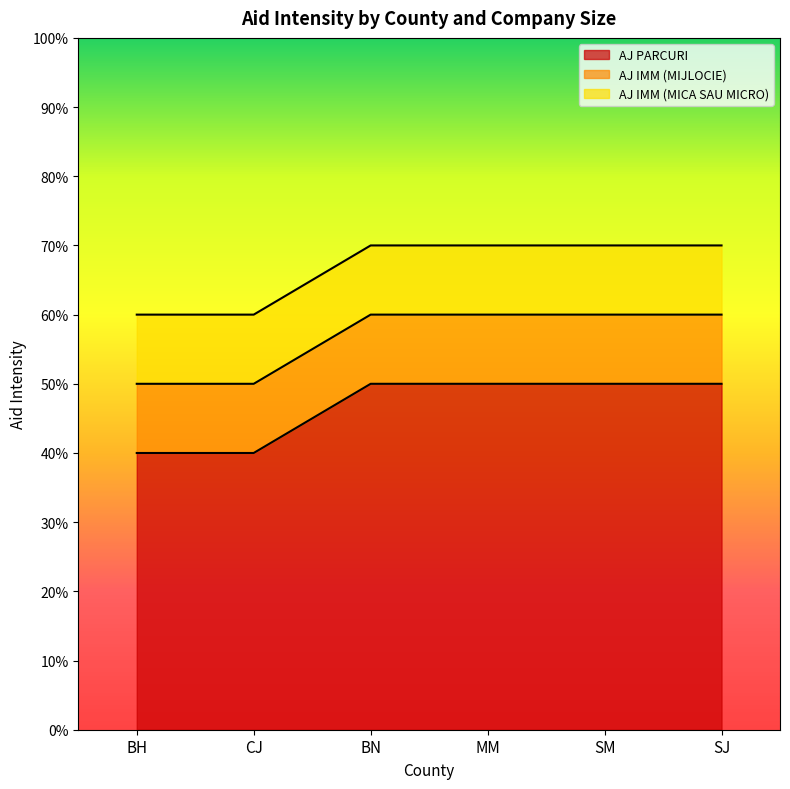

Between SM and SJ, which is larger?

SM